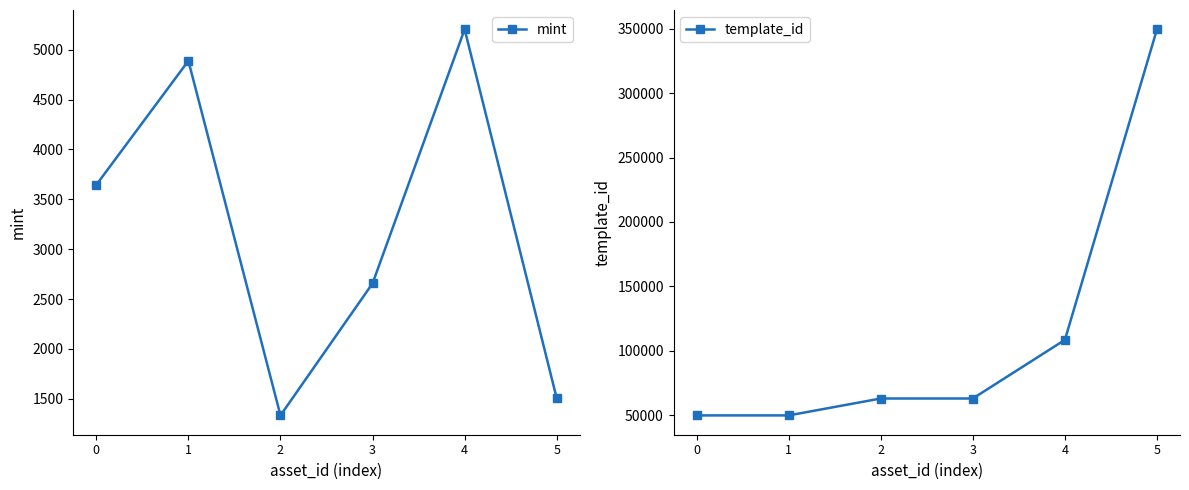

What is the value of the template_id point at the 1st from the left?

49849